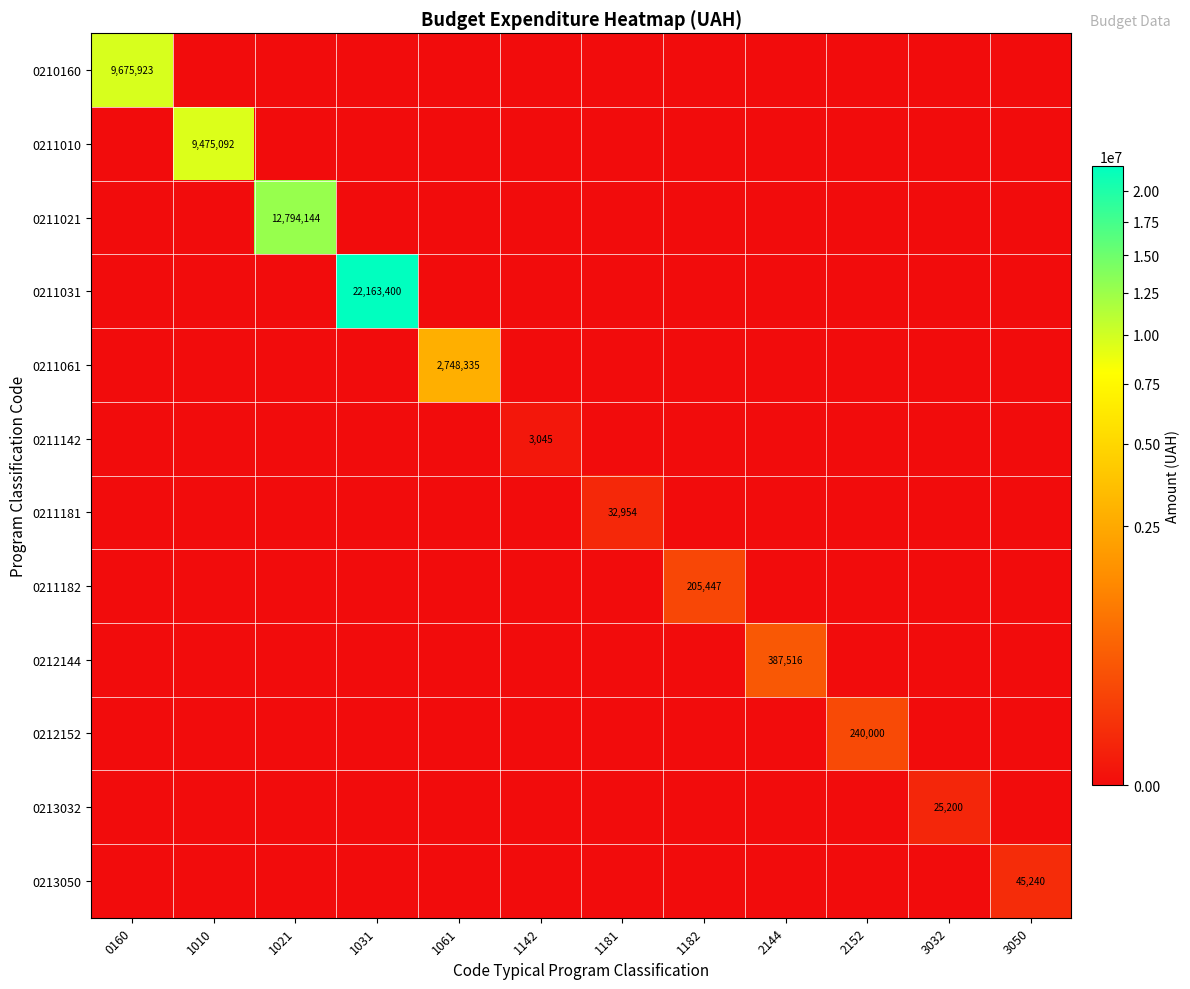

Is the value of 0210160 at 1182 greater than the value of 0212144 at 1010?

No